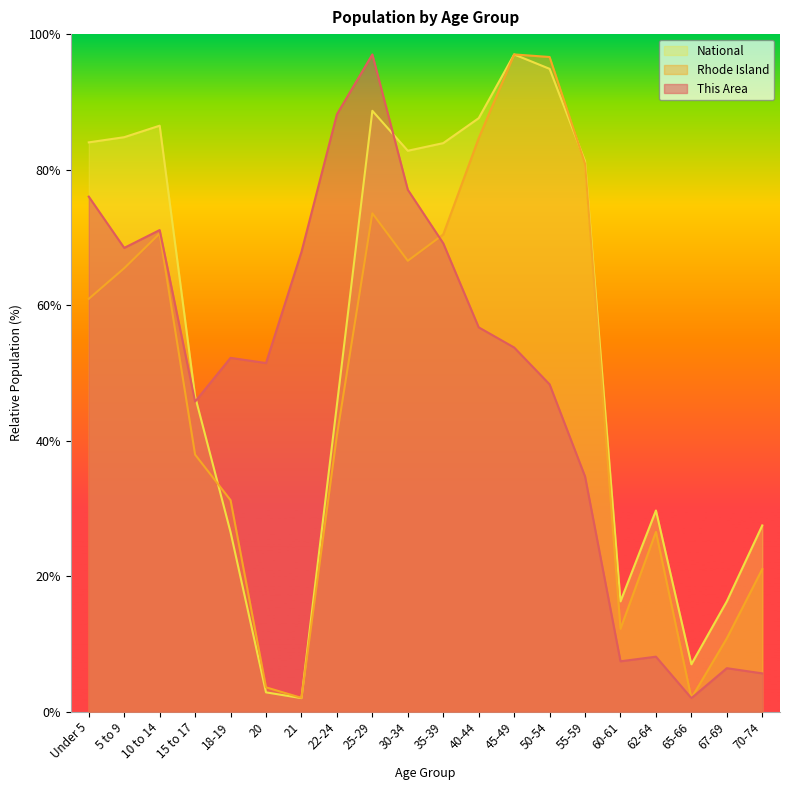

Reading right to left, what are all the values shown in this chart?

This Area: 5.7	6.4	2.0	8.1	7.4	34.7	48.3	53.7	56.7	69.1	77.0	97.0	88.2	67.9	51.5	52.2	45.8	71.1	68.4	76.0
Rhode Island: 21.0	10.8	2.0	26.5	12.2	80.9	96.6	97.0	84.6	70.4	66.5	73.6	40.8	2.0	3.6	31.2	37.9	70.6	65.5	60.9
National: 27.5	16.3	7.0	29.7	16.3	81.2	94.9	97.0	87.6	83.9	82.8	88.7	45.3	2.0	2.9	26.5	46.5	86.5	84.8	84.0